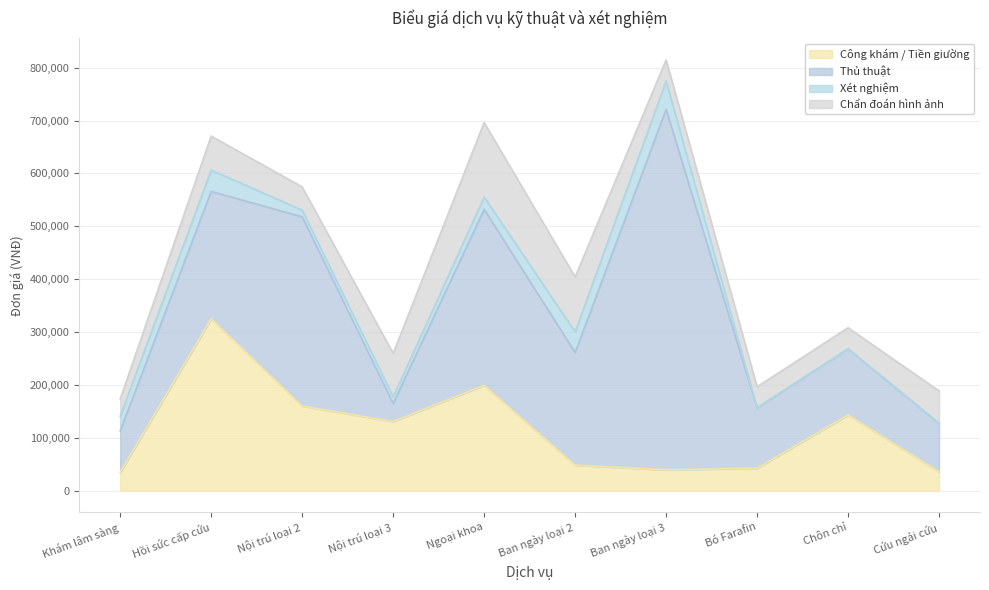

How many data points in Chẩn đoán hình ảnh are above 61500?

4